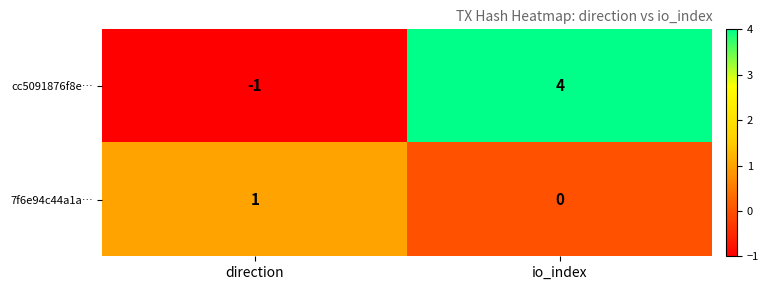

Where is 7f6e94c44a1a… nearest to the value 0?

io_index